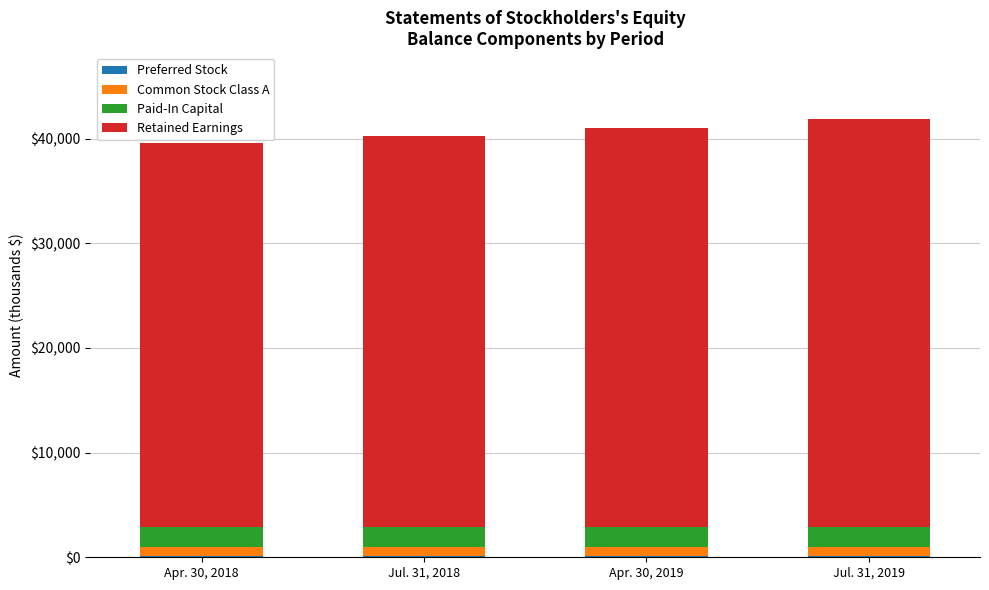

How many data points does each series have?

4